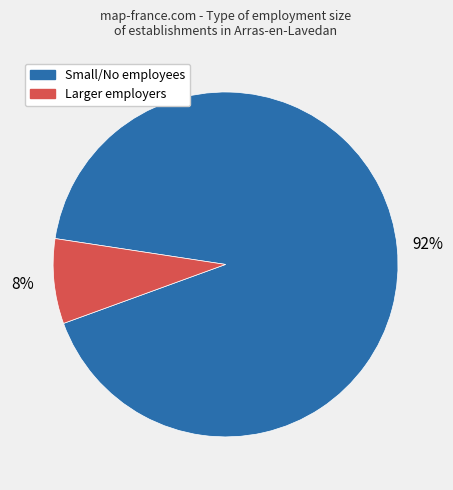

Is the sum of Larger employers and Small/No employees greater than half?

Yes